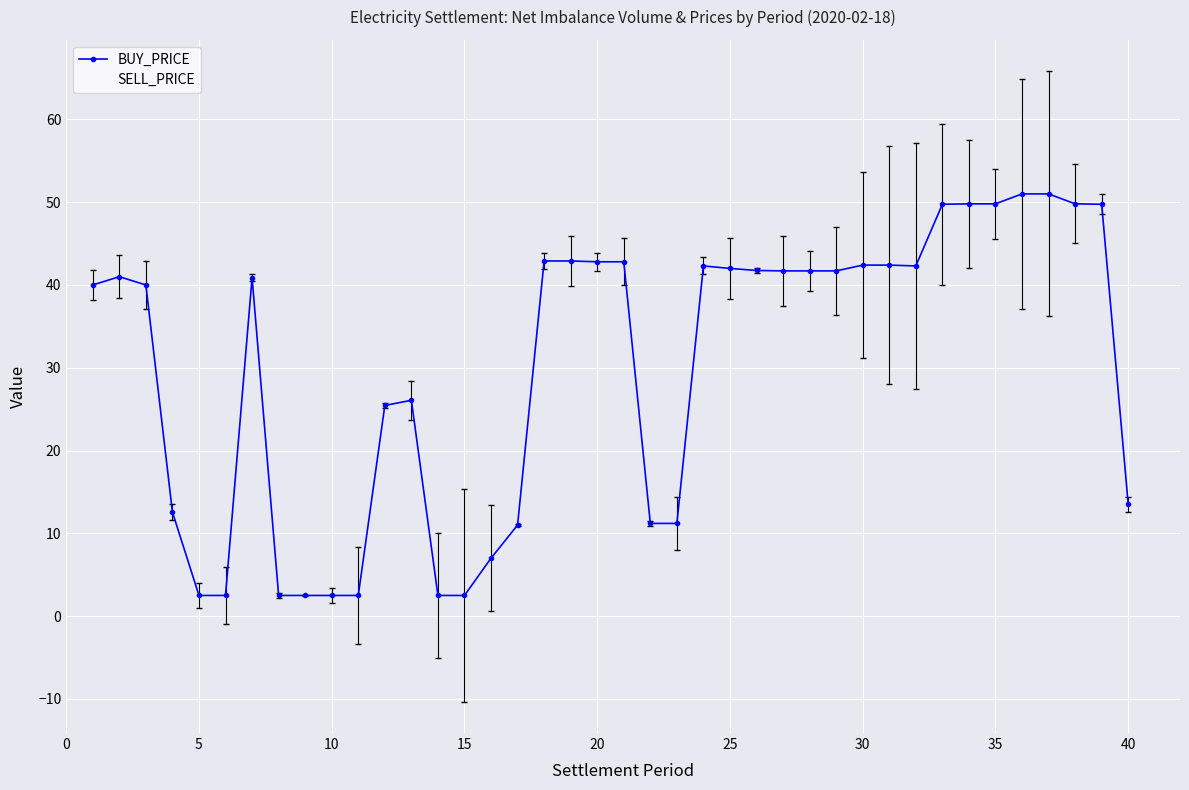

Is this an area chart (filled region under the line)?

No